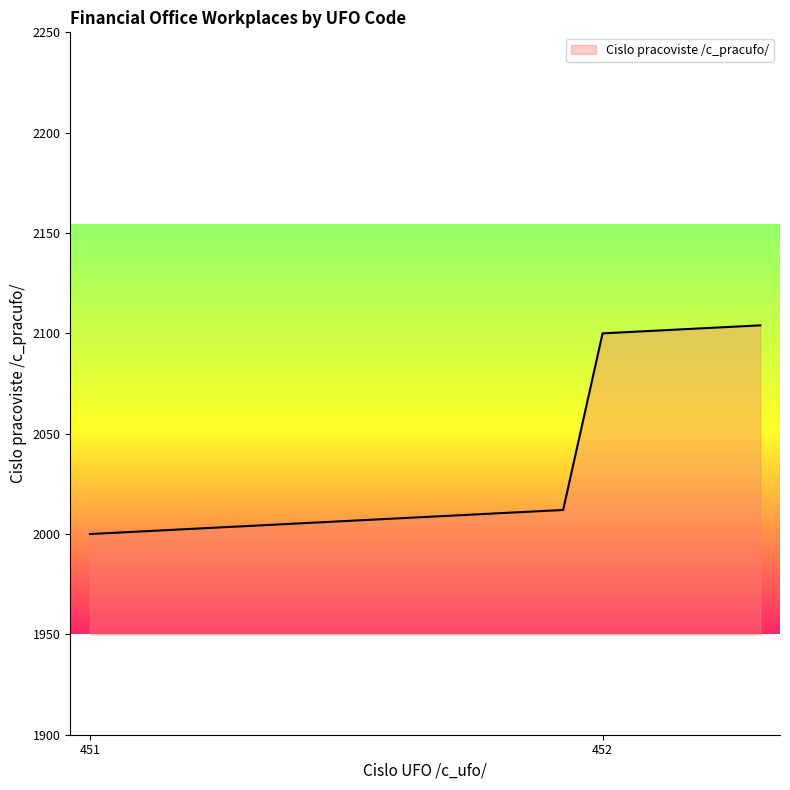

What is the minimum value shown in the chart?

2000